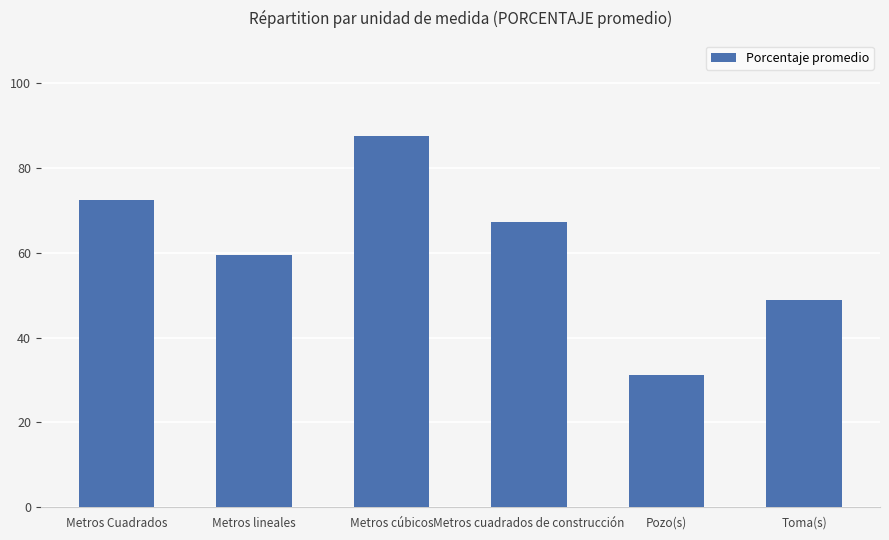

List the labels in order of value, largest first.

Metros cúbicos, Metros Cuadrados, Metros cuadrados de construcción, Metros lineales, Toma(s), Pozo(s)